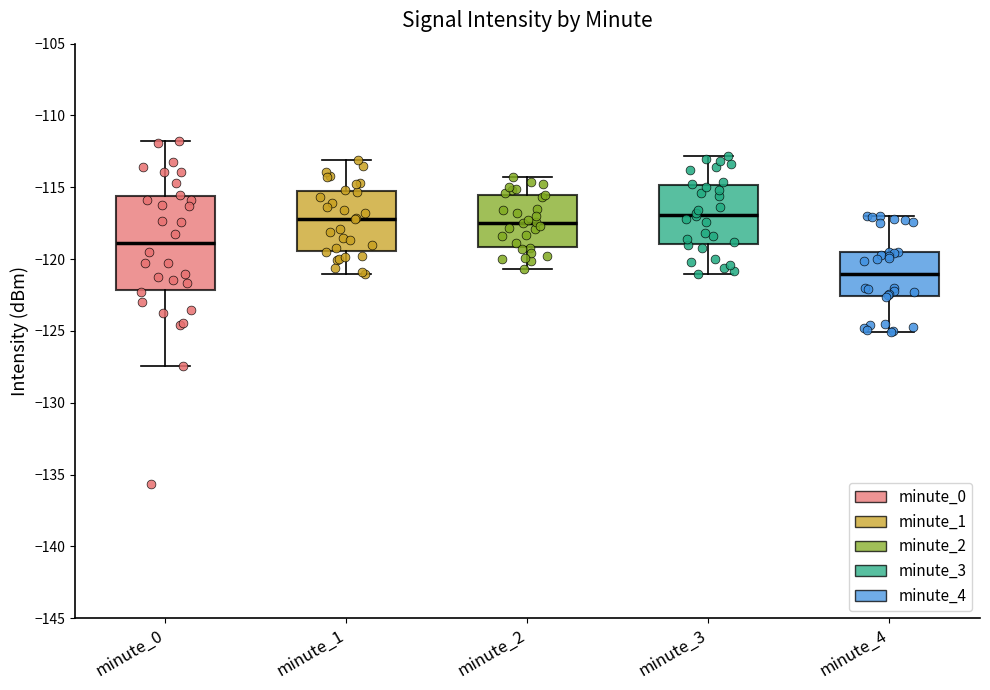

Reading left to right, read every box against the y-axis: the position of its median line, the range the box covers, and the ends of its whiskers. The values are not printed on the chart, so give them approximately, as read against the axis.

minute_0: median -119.0, box -122.0 to -115.5, whiskers -127.5 to -111.5
minute_1: median -117.0, box -119.5 to -115.0, whiskers -121.0 to -113.0
minute_2: median -117.5, box -119.0 to -115.5, whiskers -120.5 to -114.5
minute_3: median -117.0, box -119.0 to -115.0, whiskers -121.0 to -113.0
minute_4: median -121.0, box -122.5 to -119.5, whiskers -125.0 to -117.0